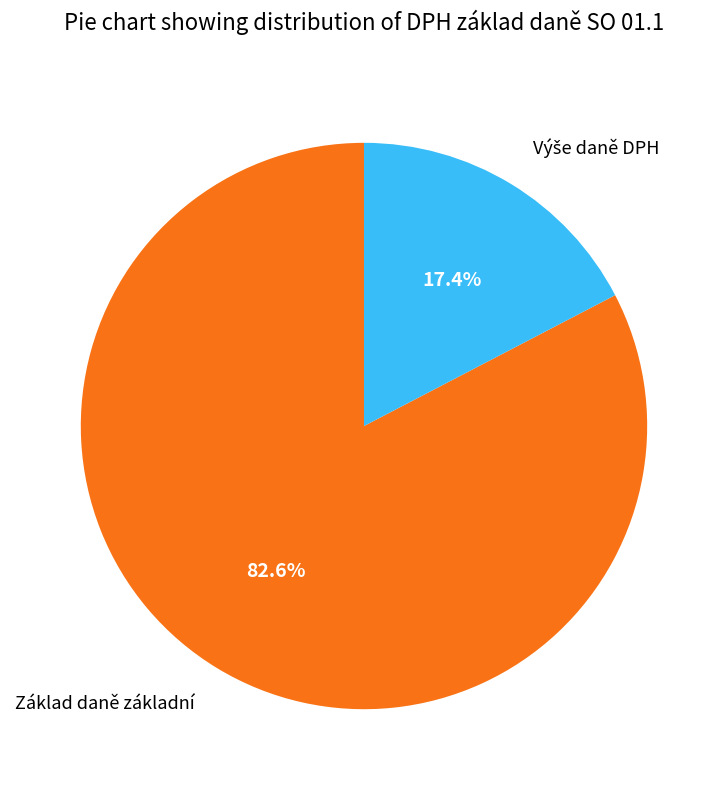

Is there any slice that represents more than half of the pie?

Yes